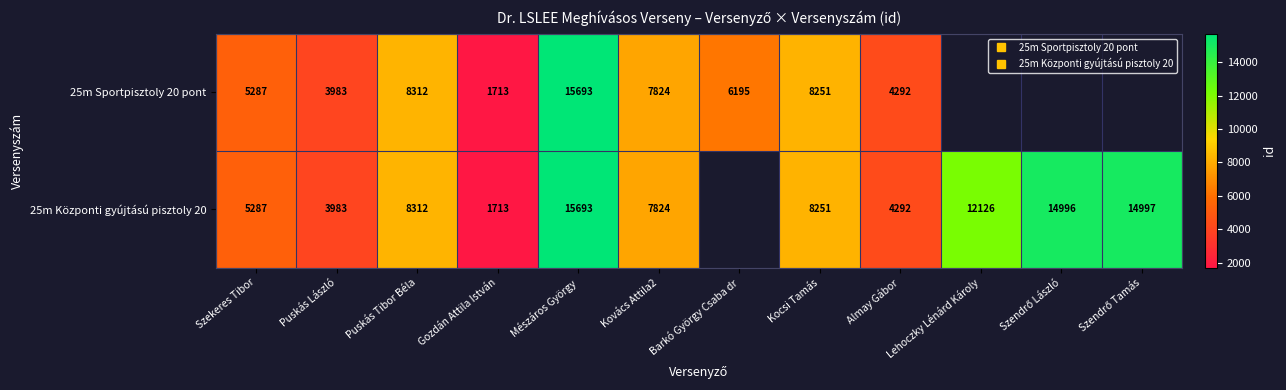

Which series changed the most between Mészáros György and Szendrő László?

25m Központi gyújtású pisztoly 20